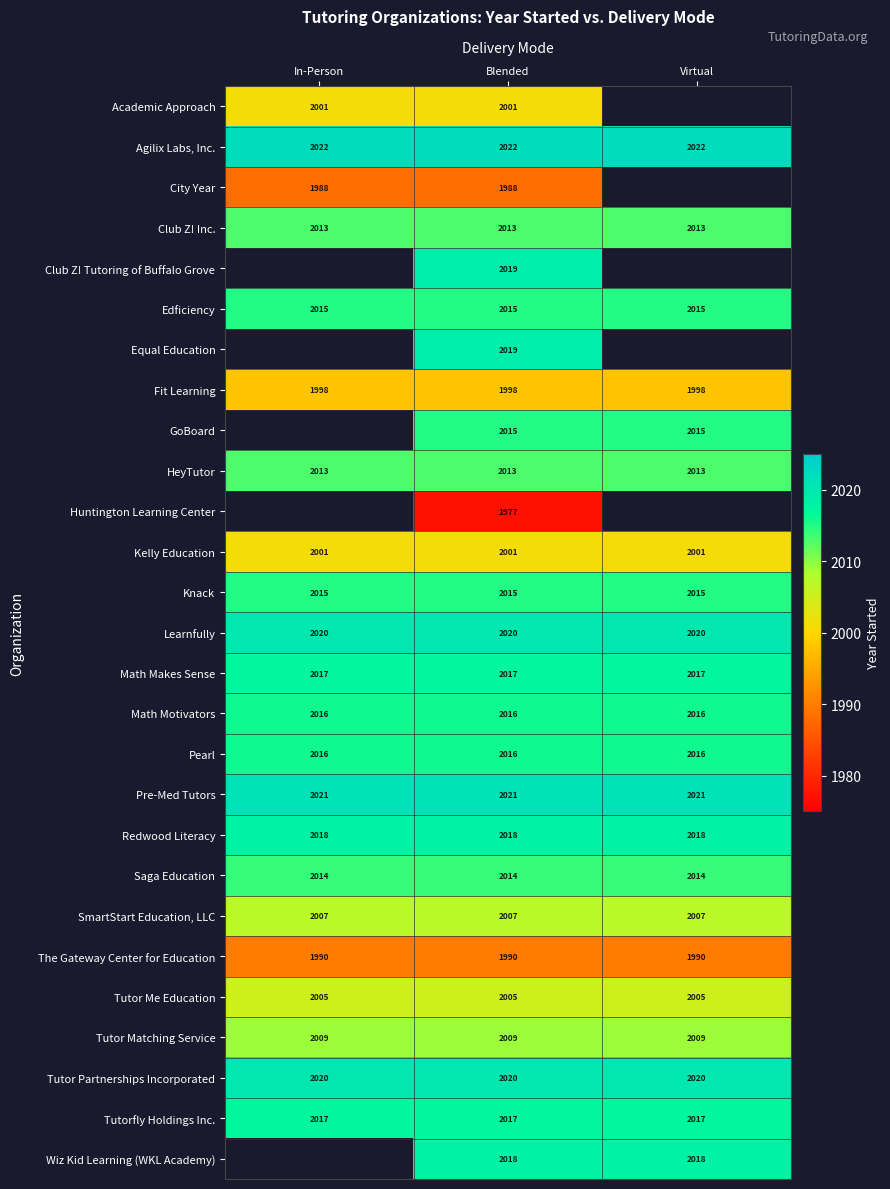

What is the difference between the highest and lowest values at Blended?

45